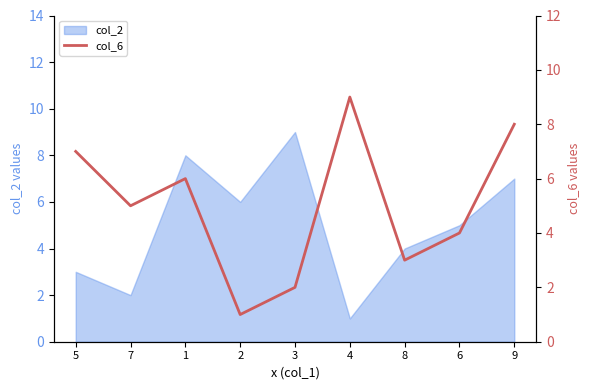

Is it true that col_2 equals 9 at 3?

True